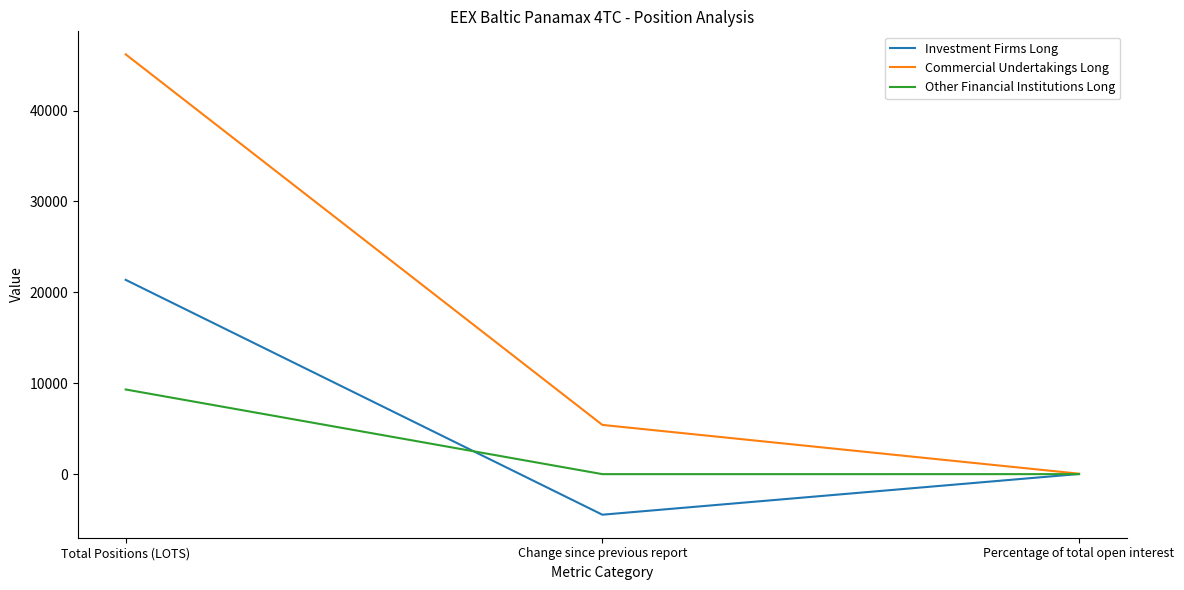

Rank the series by their maximum value, from lowest to highest.

Other Financial Institutions Long, Investment Firms Long, Commercial Undertakings Long